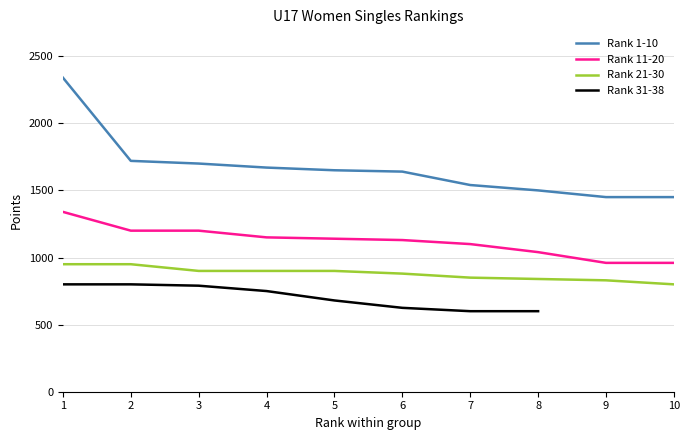

Between 7 and 2, which is larger?

2